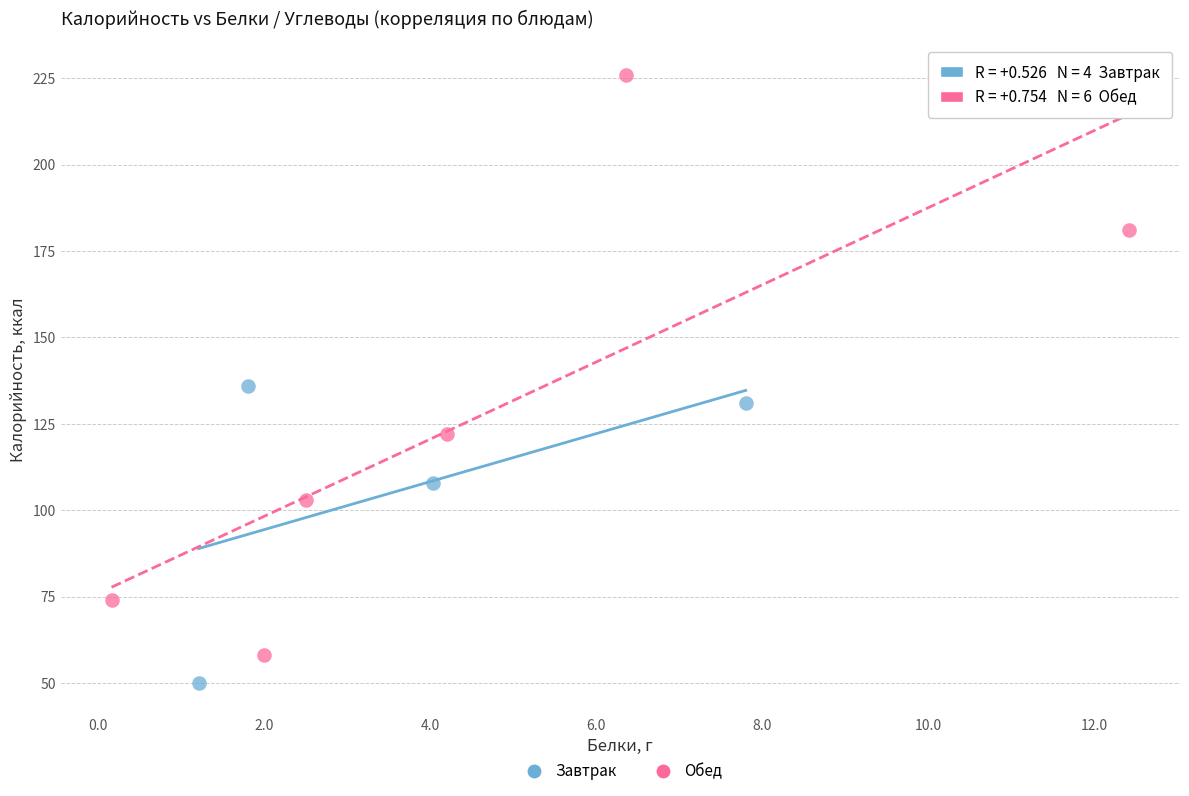

Which series contains the lowest Y value?

Завтрак